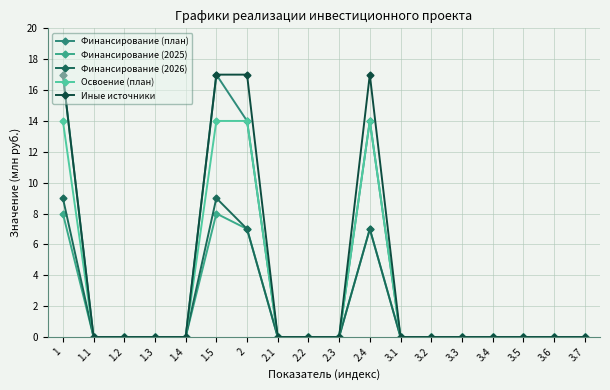

Which label corresponds to the largest value in the chart?

1